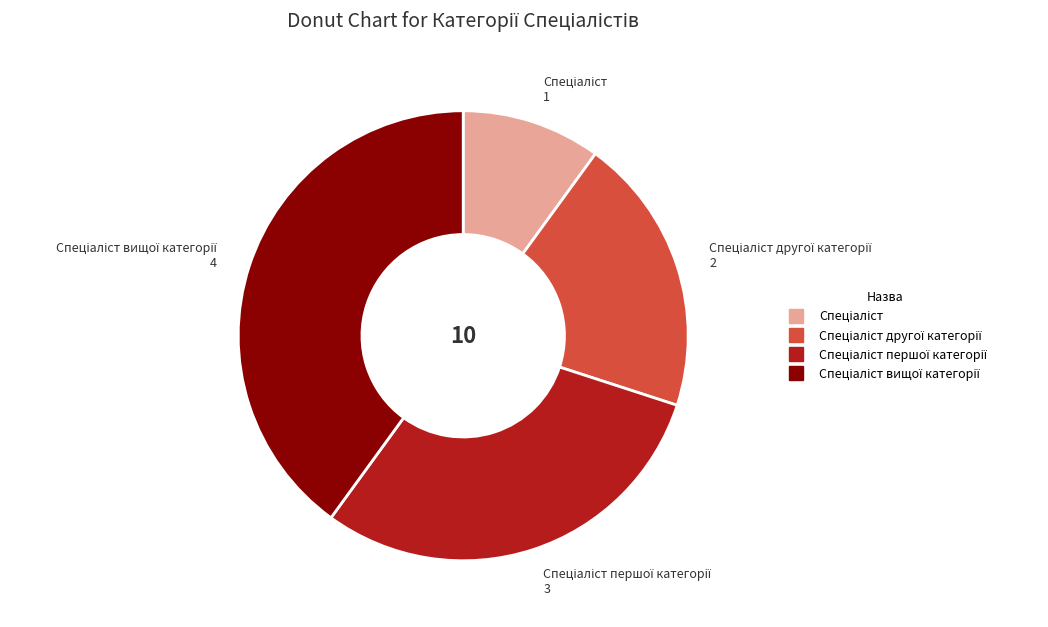

Is there a majority slice in this chart?

No